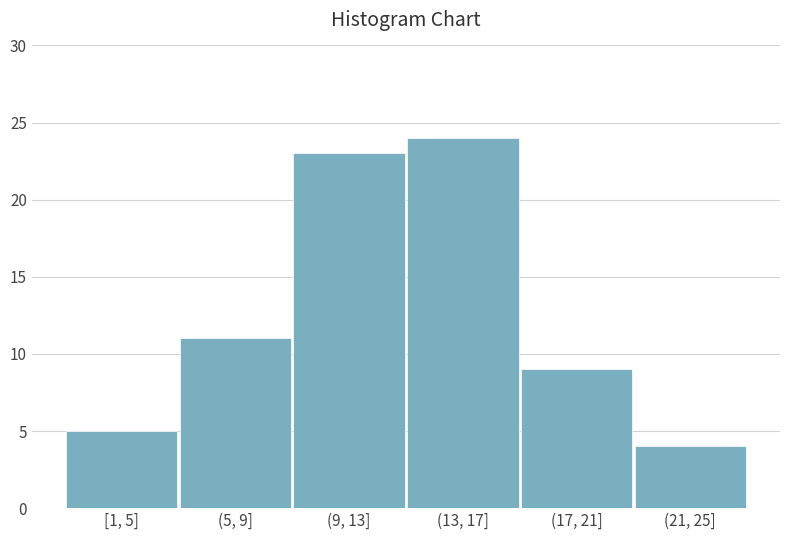

Reading right to left, list all the values displayed in this chart.

4	9	24	23	11	5